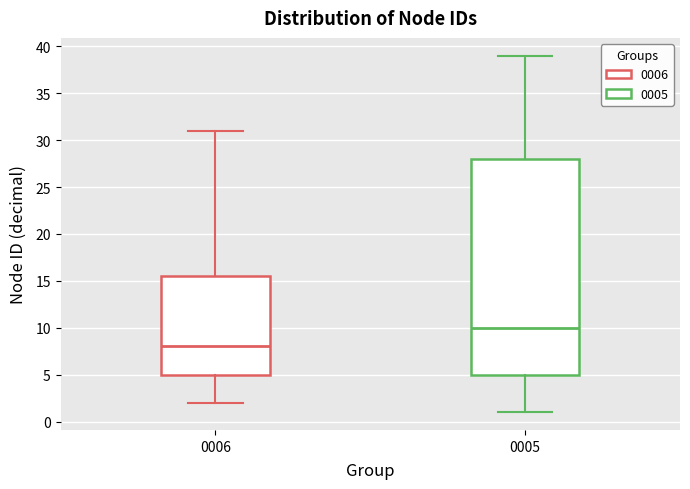

Reading left to right, transcribe this box plot: for each box, give where its median line is, the range the box spans, and where its two whiskers end, as read against the y-axis. The values are not printed on the chart, so give them approximately, as read against the axis.

0006: median 8.0, box 5.0 to 15.5, whiskers 2.0 to 31.0
0005: median 10.0, box 5.0 to 28.0, whiskers 1.0 to 39.0